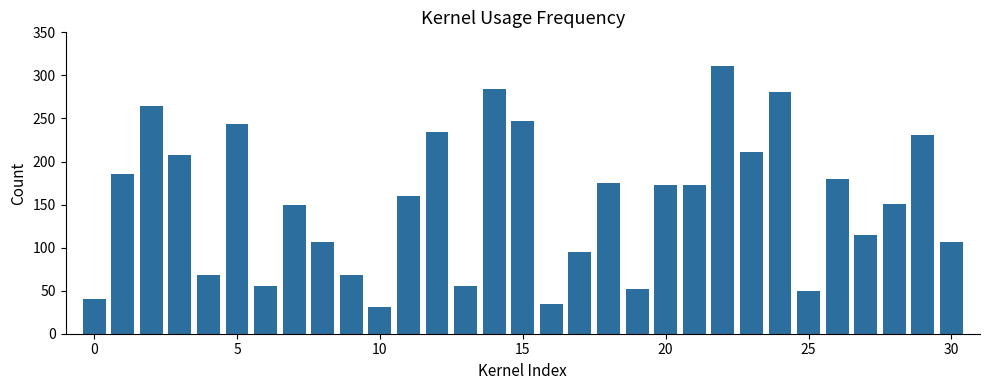

What is the difference between the maximum and minimum values?

280